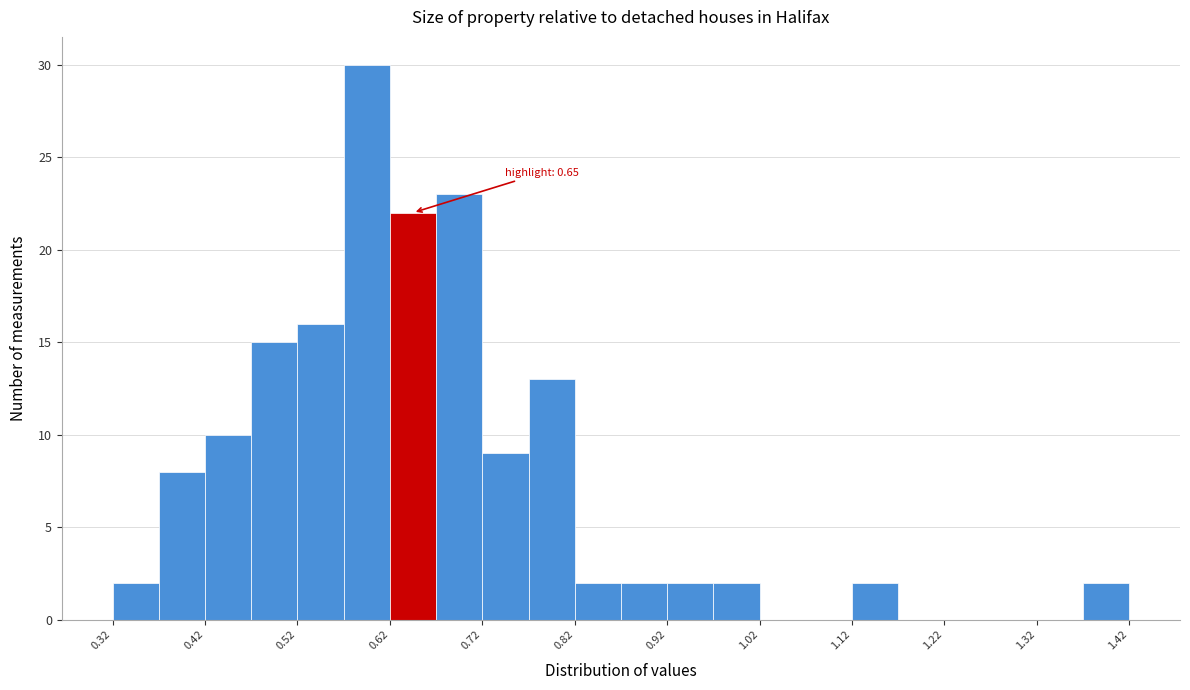

Which range on the x-axis has the tallest bar?

0.575 to 0.625